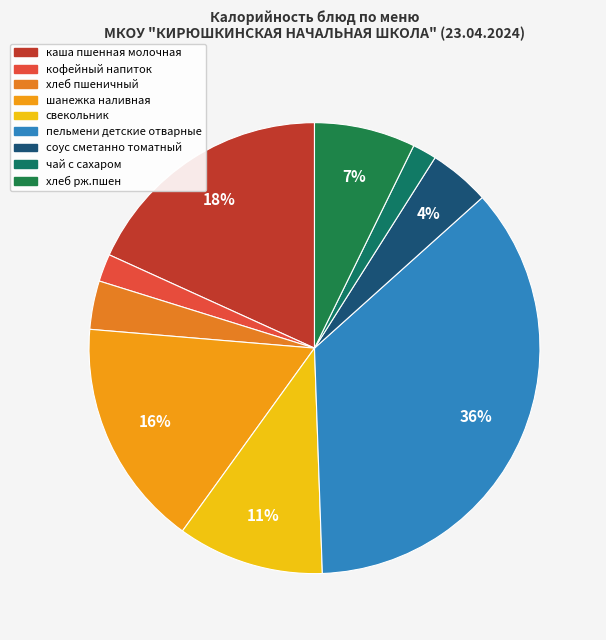

Between соус сметанно томатный and каша пшенная молочная, which is larger?

каша пшенная молочная